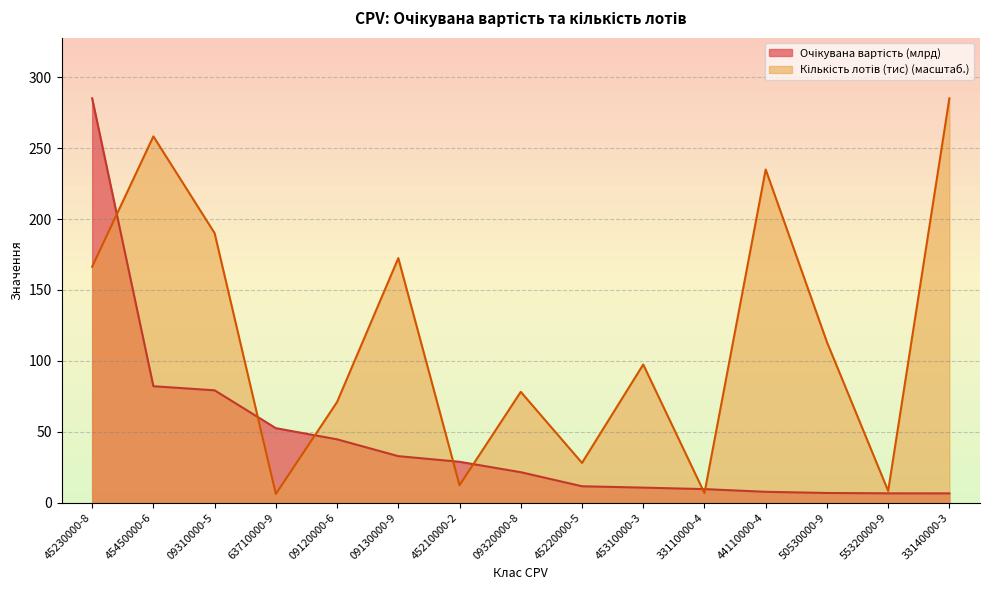

Reading left to right, transcribe all the data shown in this chart.

Очікувана вартість (млрд): 285.1	82.1	79.2	52.5	44.6	32.8	28.8	21.5	11.6	10.6	9.6	7.7	6.8	6.6	6.5
Кількість лотів (тис): 166.3	258.3	190.0	6.1	71.0	172.4	12.3	78.1	28.0	97.4	6.8	234.9	113.2	8.3	285.1